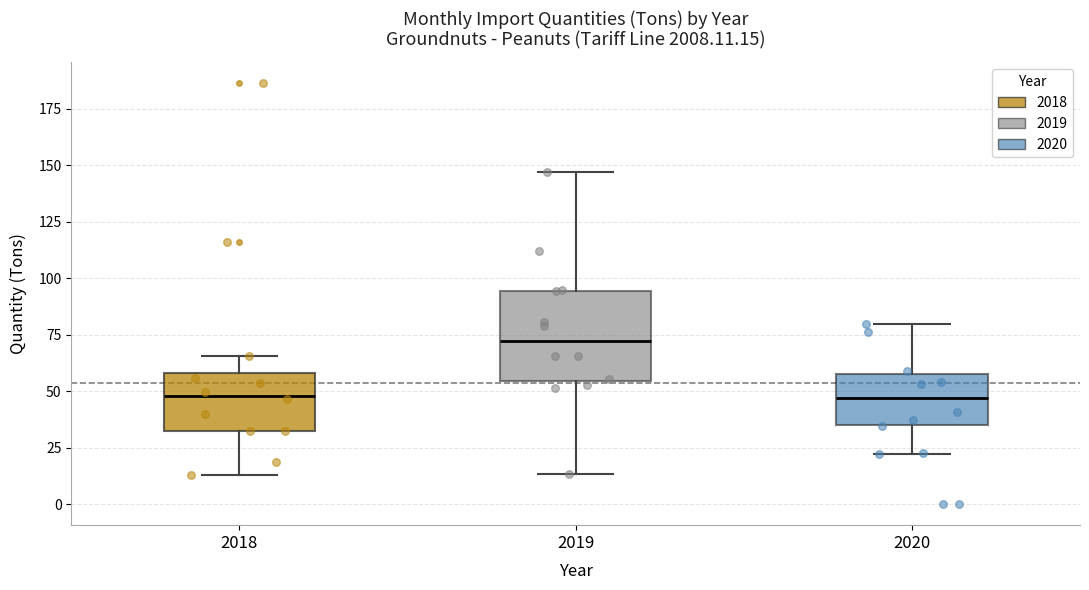

Comparing the boxes themselves (not the whiskers), which one is the tallest?

2019